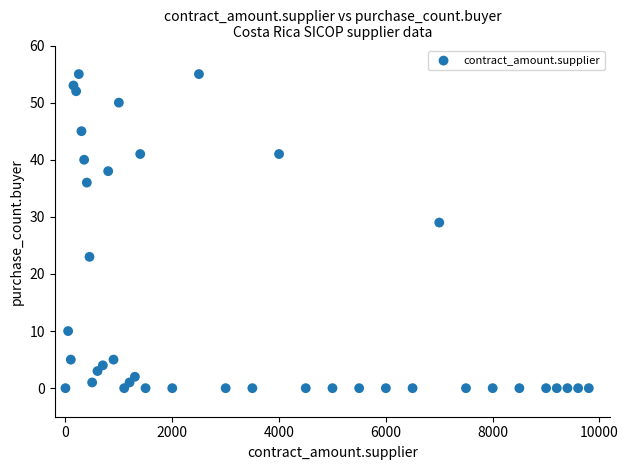

What is the range of X values (max minus min)?

9800